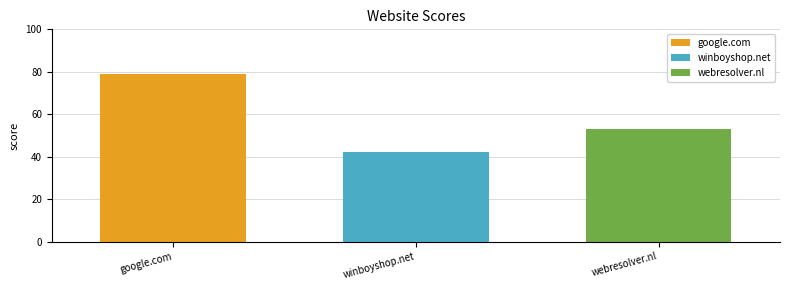

What is the difference between the highest and lowest values at winboyshop.net?

37